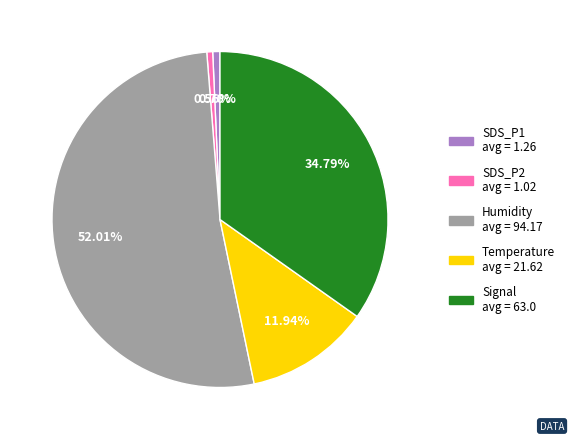

Does any single category account for the majority?

Yes